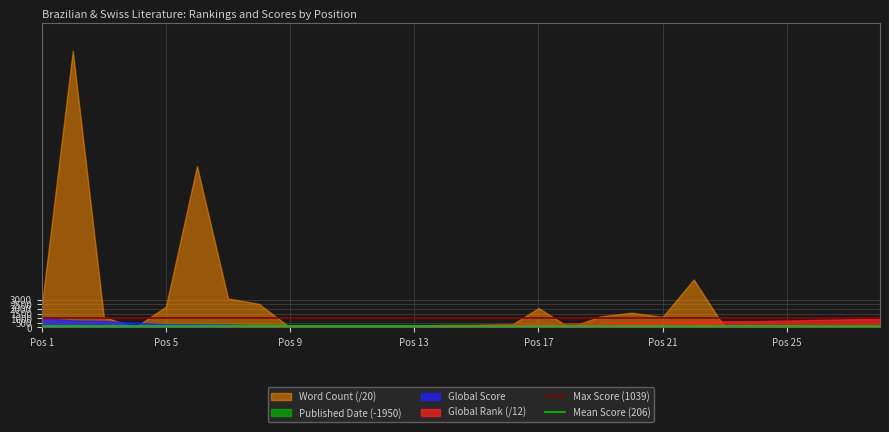

What is the highest value of the Max Score (1039) series?

1039.0